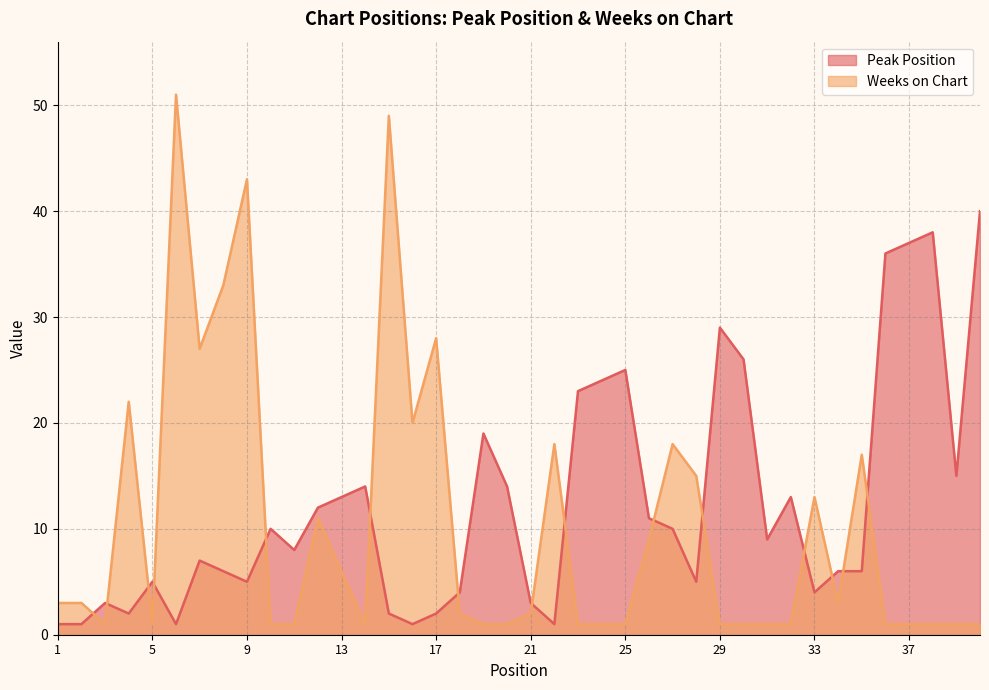

At which label does Peak Position reach its minimum?

1